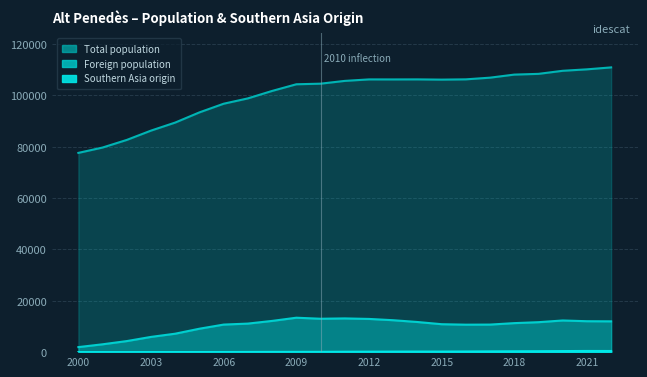

How many lines are shown in the chart?

3